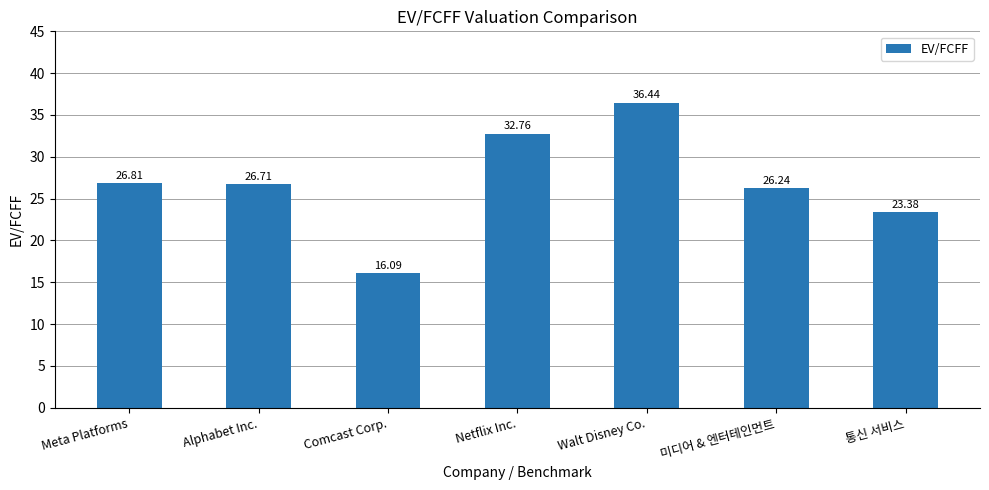

Which category has the highest value across all series?

Walt Disney Co.